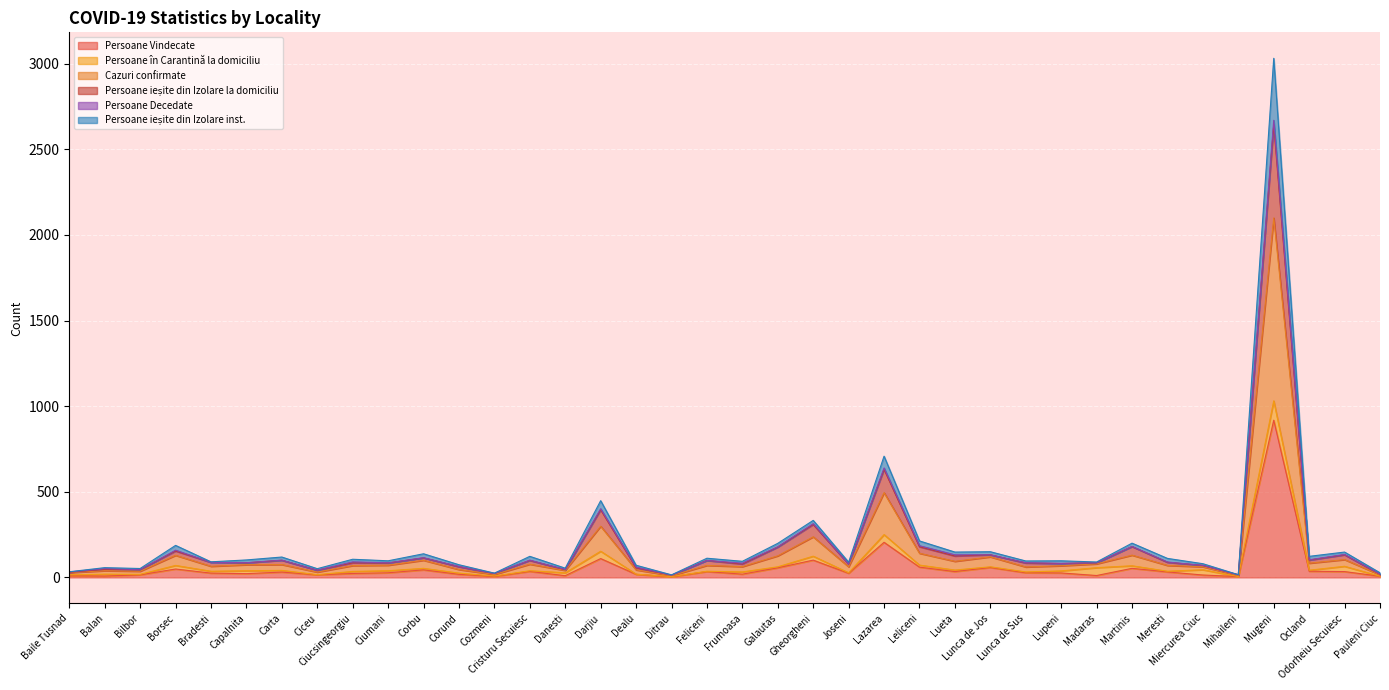

Rank the categories by Persoane ieșite din Izolare inst. value from highest to lowest.

Mugeni, Lazarea, Darjiu, Gheorgheni, Leliceni, Martinis, Borsec, Galautas, Lunca de Jos, Odorheiu Secuiesc, Corbu, Lueta, Ocland, Madaras, Cristuru Secuiesc, Carta, Capalnita, Ciumani, Feliceni, Meresti, Ciucsingeorgiu, Lupeni, Bradesti, Frumoasa, Joseni, Miercurea Ciuc, Lunca de Sus, Corund, Dealu, Danesti, Balan, Bilbor, Ciceu, Baile Tusnad, Cozmeni, Pauleni Ciuc, Mihaileni, Ditrau